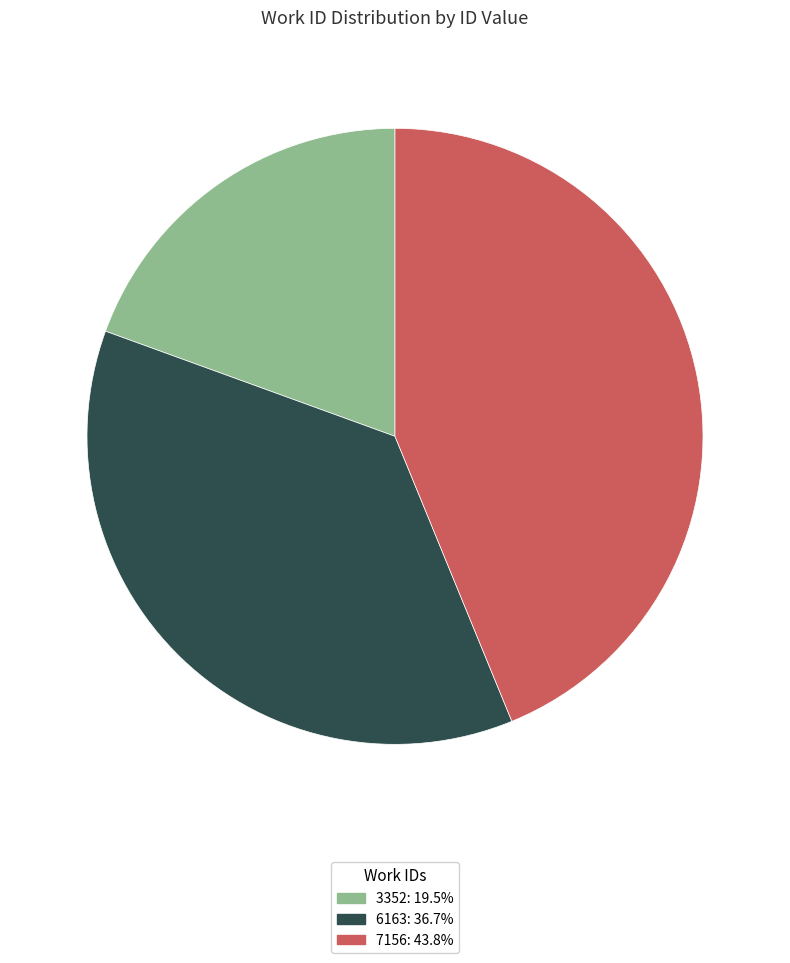

Combined, do 6163 and 3352 account for over 50%?

Yes